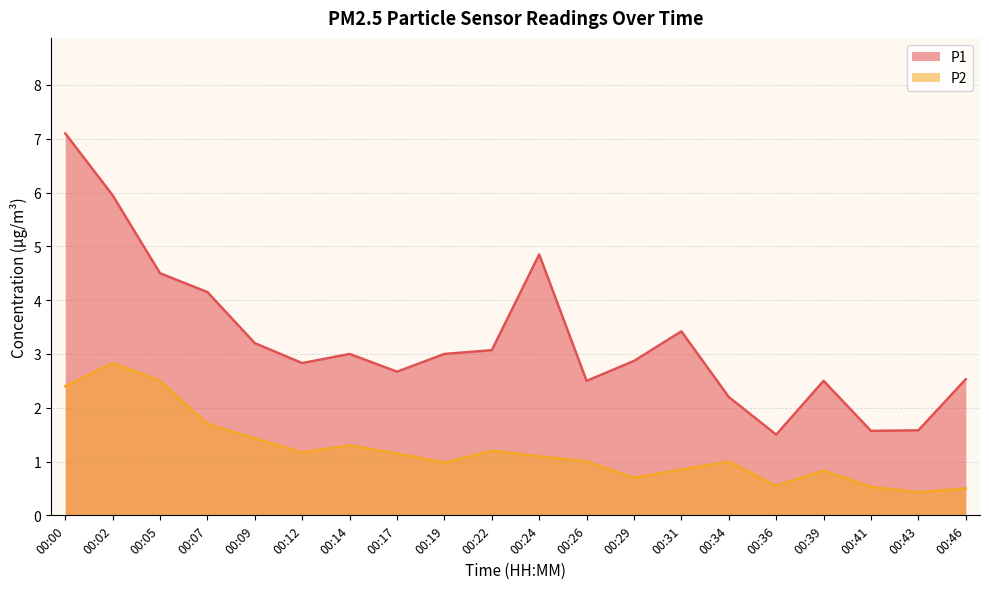

Is the value of P2 at 00:31 greater than the value of P1 at 00:12?

No